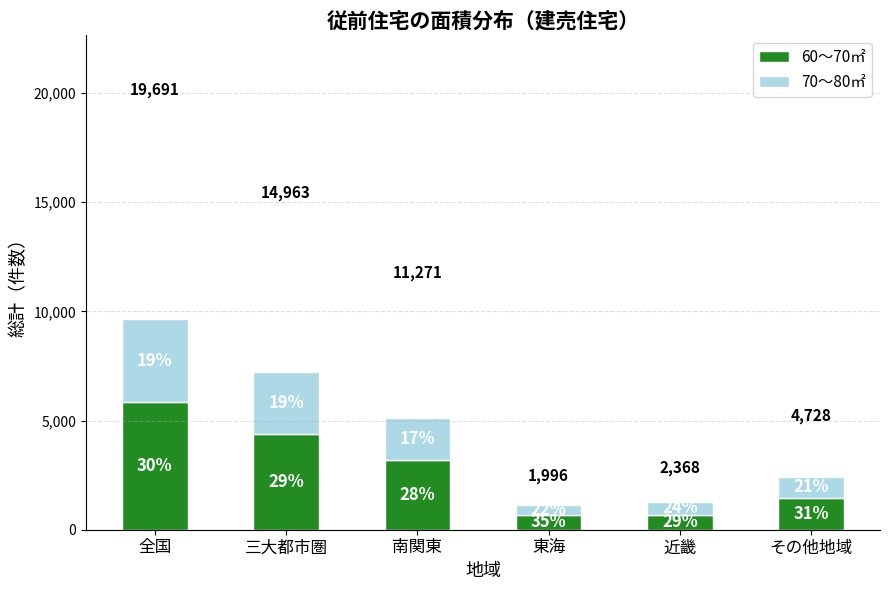

What is the label of the 1st bar from the right?

その他地域